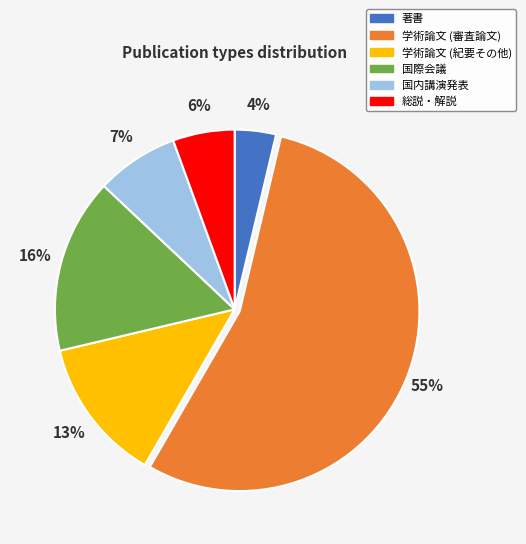

To the nearest percent, what is the average slice percentage?

17%